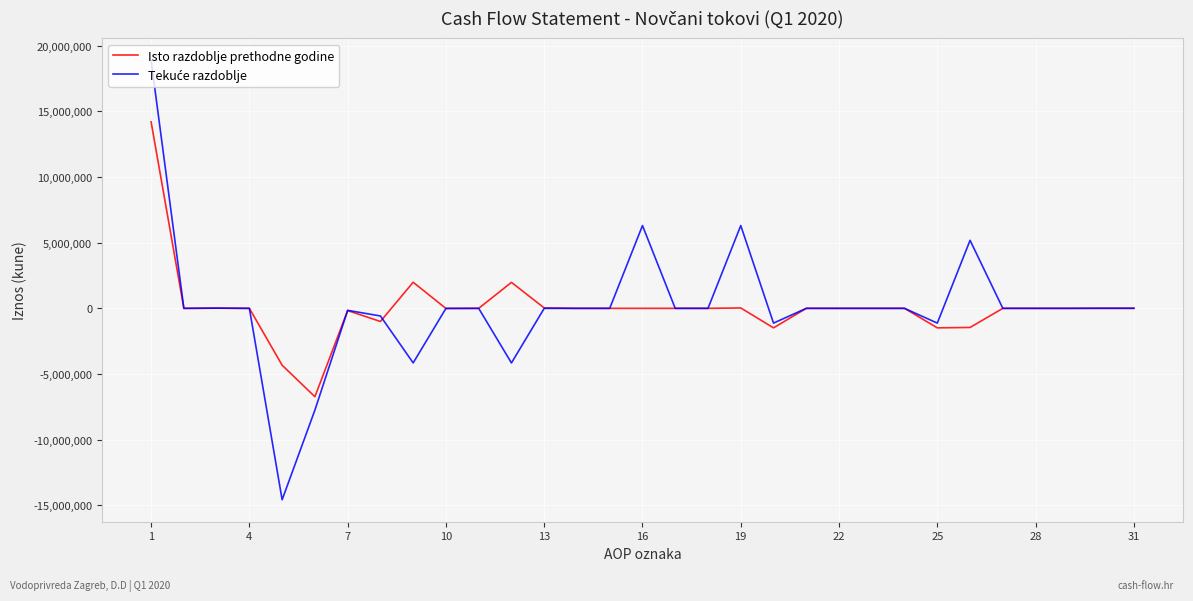

What is the difference between the maximum and minimum values in the Isto razdoblje prethodne godine series?

20912997